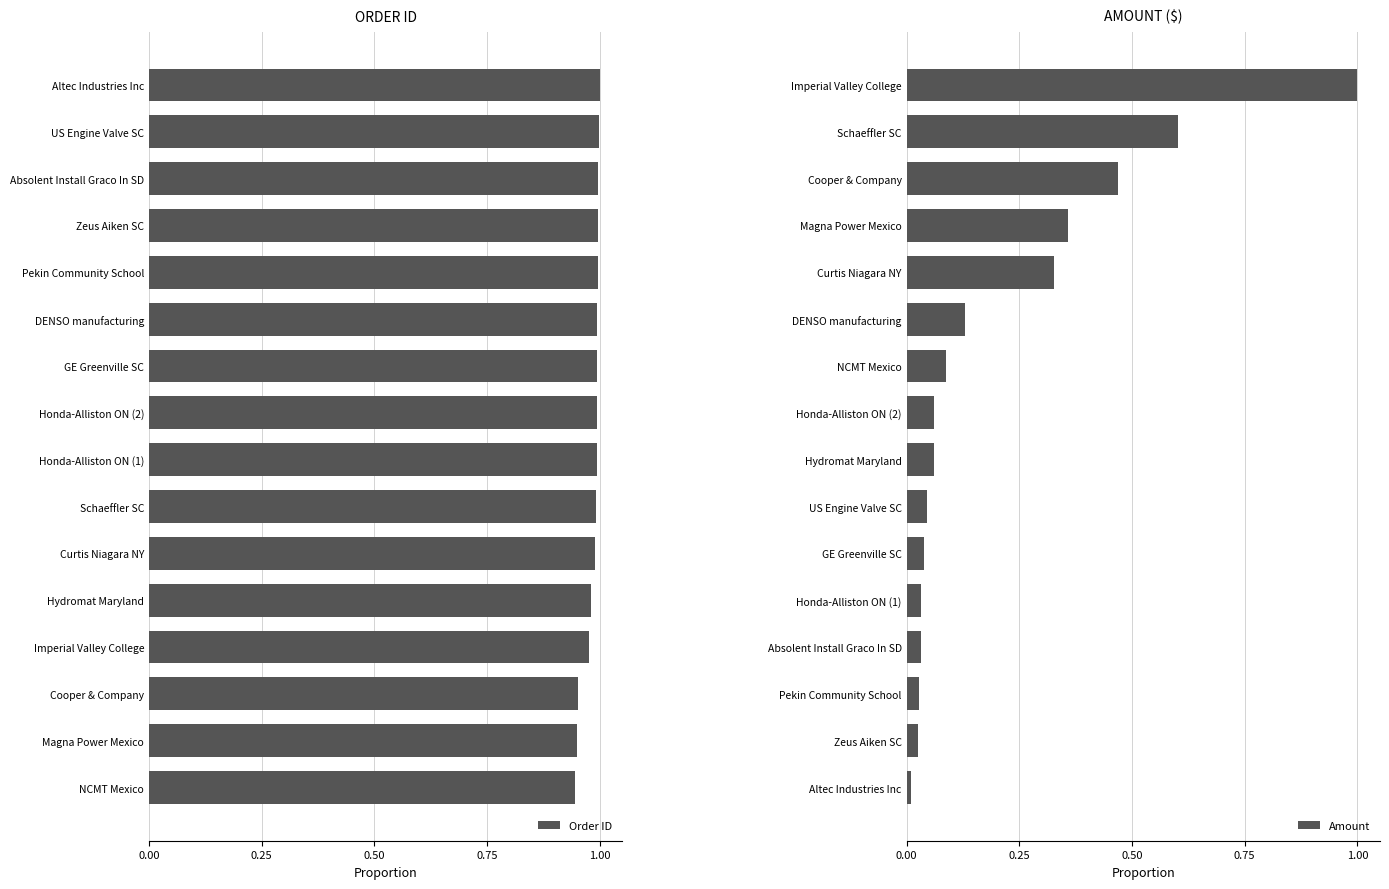

What are all the series names shown in the legend?

Order ID, Amount